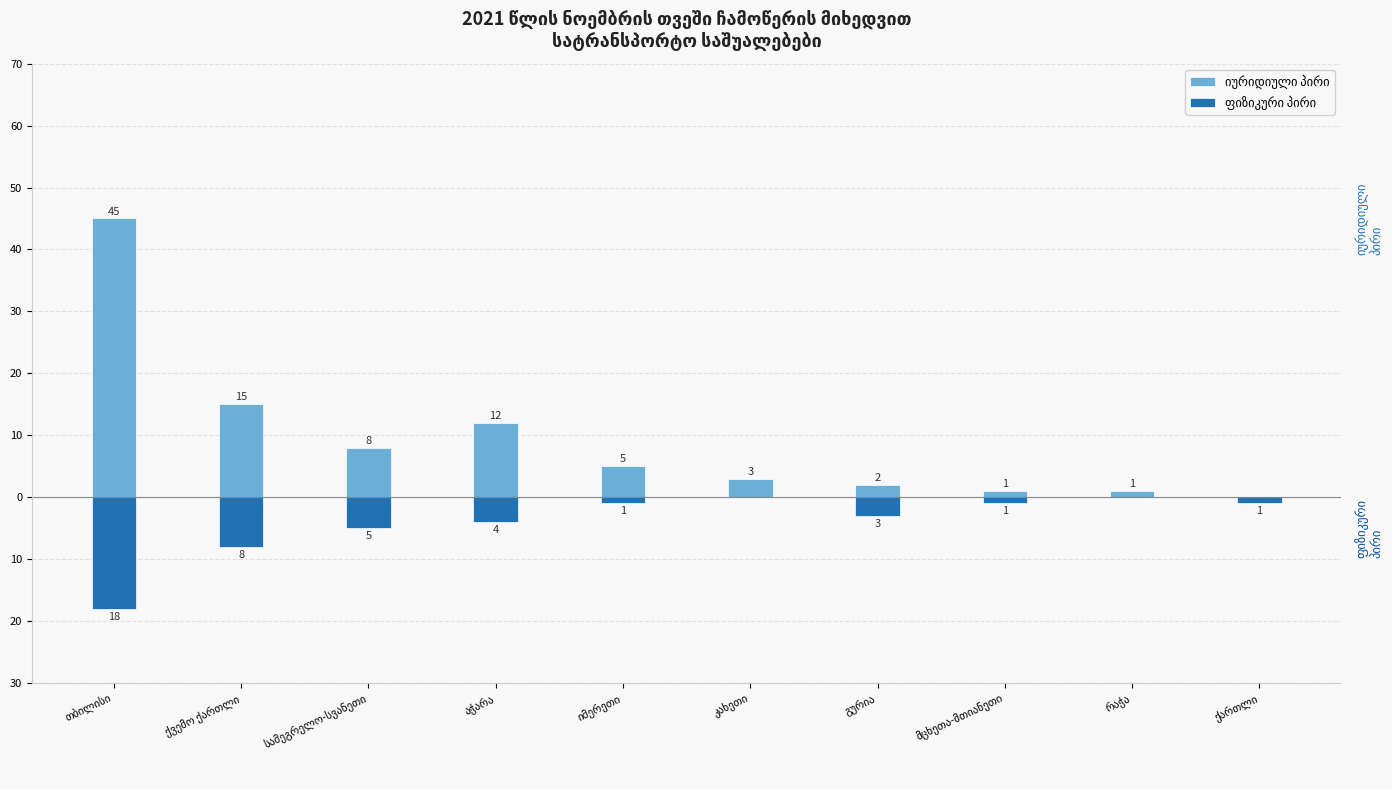

How many categories are shown in the chart?

10